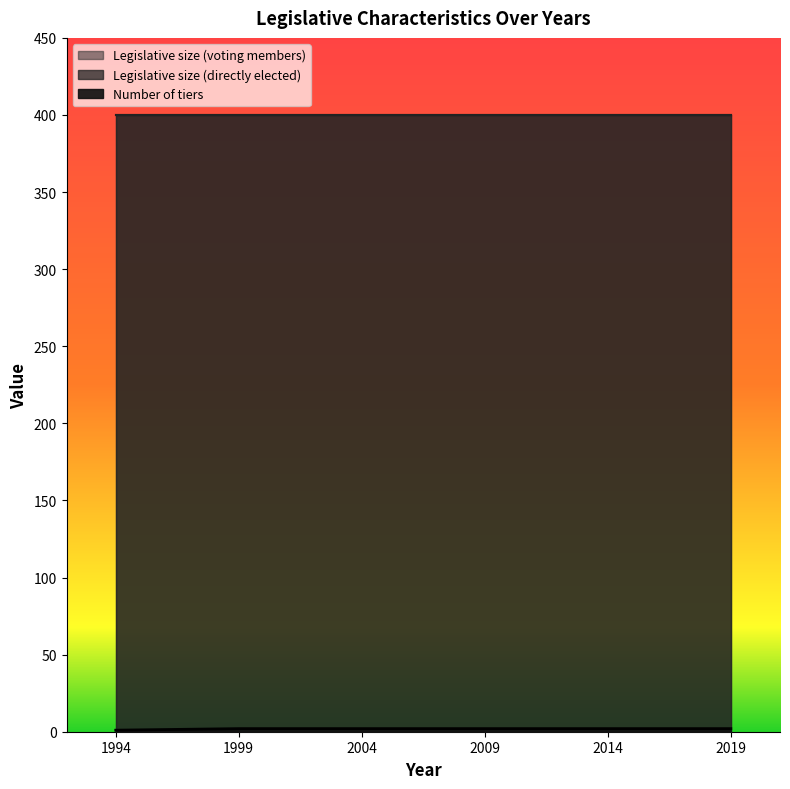

How many categories are shown in the chart?

6